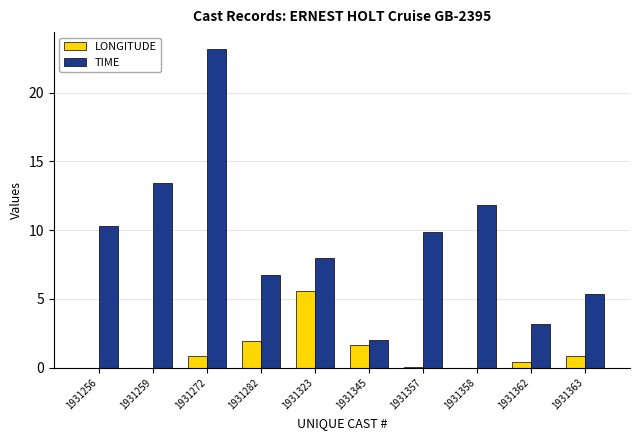

Is it true that LONGITUDE equals 0.0 at 1931357?

False